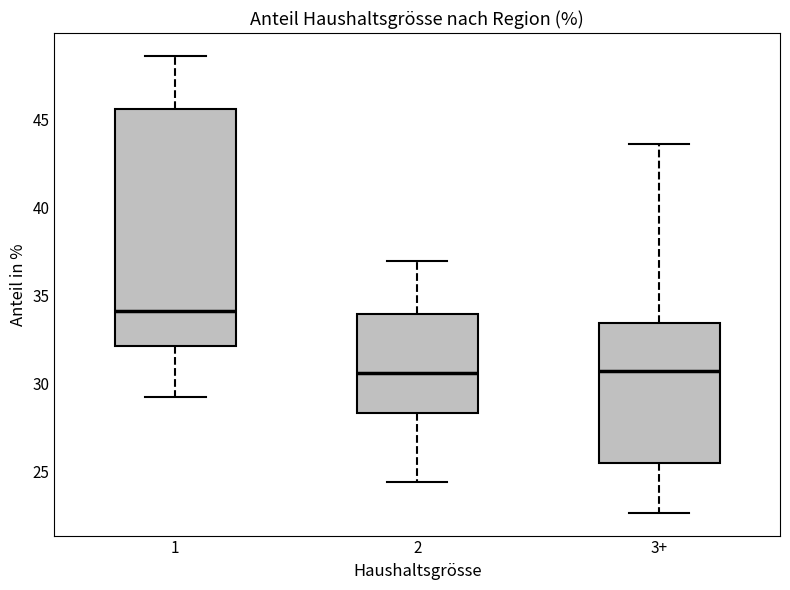

Reading left to right, transcribe this box plot: for each box, give where its median line is, the range the box spans, and where its two whiskers end, as read against the y-axis. The values are not printed on the chart, so give them approximately, as read against the axis.

1: median 34.0, box 32.0 to 45.5, whiskers 29.0 to 48.5
2: median 30.5, box 28.5 to 34.0, whiskers 24.5 to 37.0
3+: median 30.5, box 25.5 to 33.5, whiskers 22.5 to 43.5